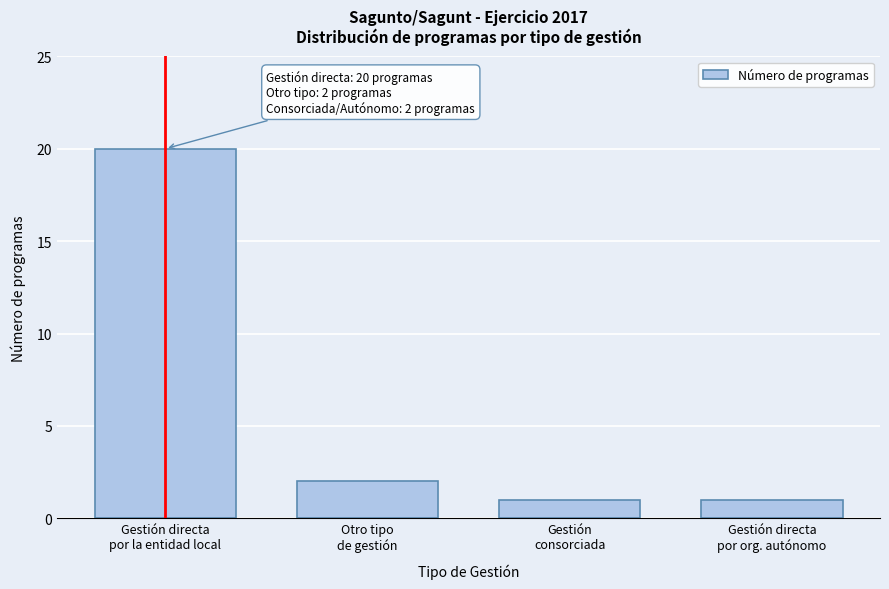

Reading left to right, extract all data points from this chart.

20	2	1	1